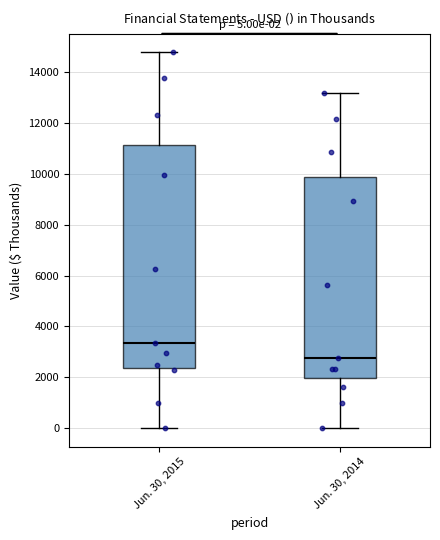

Which box has the highest median line?

Jun. 30, 2015